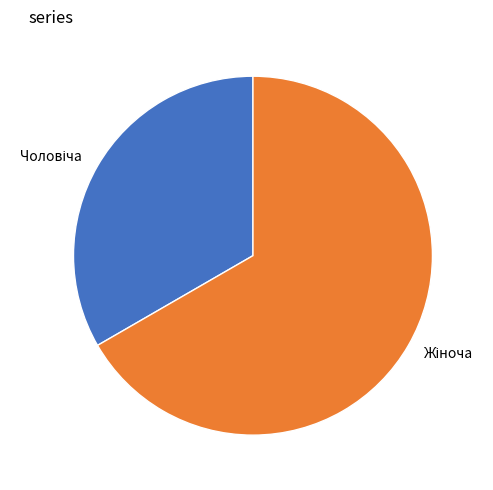

Is there a majority slice in this chart?

Yes